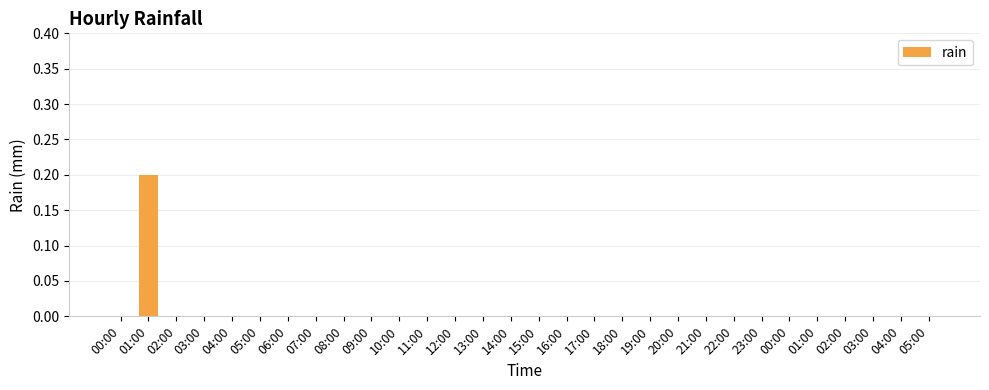

What is the greatest value displayed?

0.2